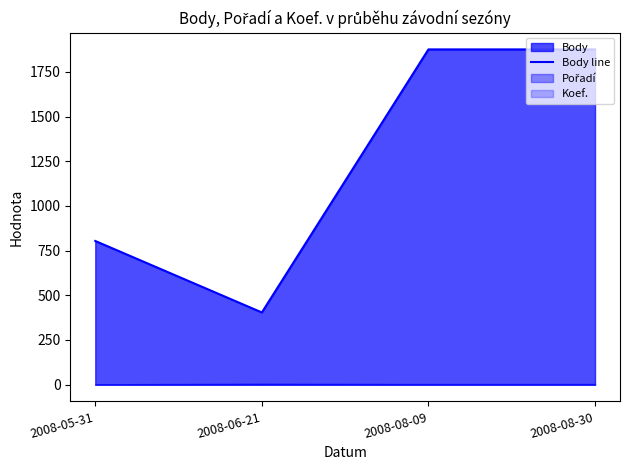

What is the average value?

1240